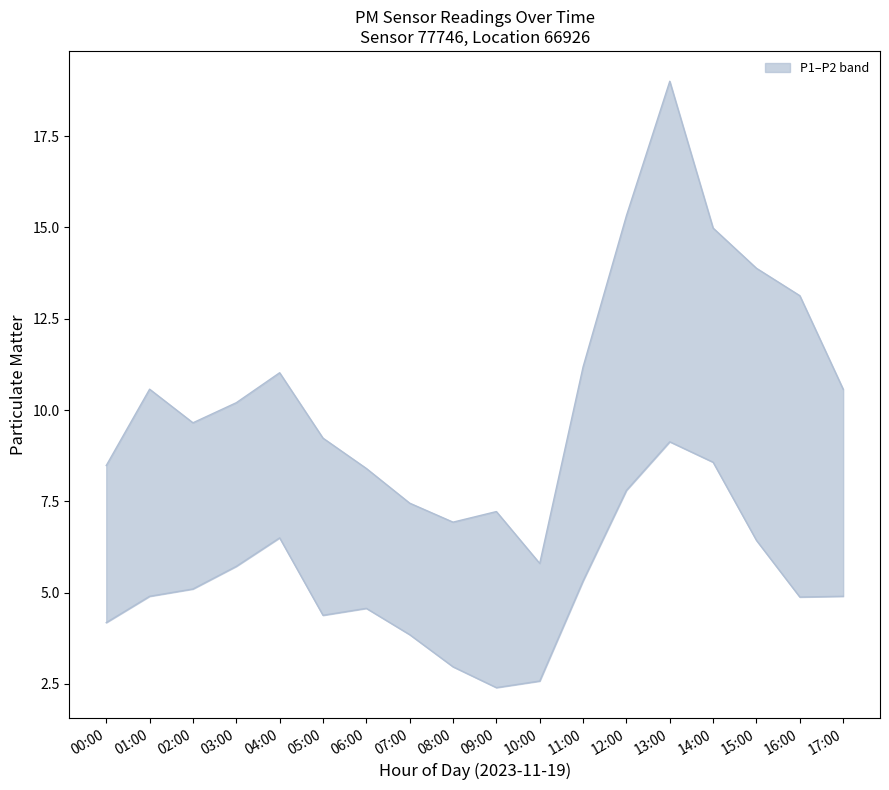

At which label is P2 closest to 5?

01:00